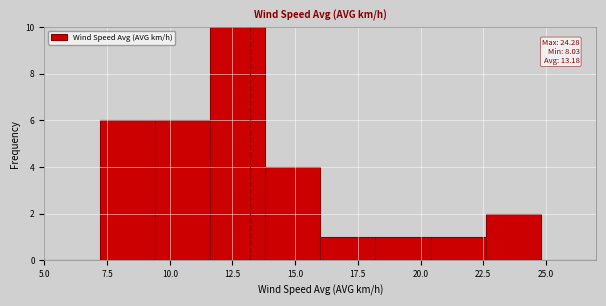

Which range on the x-axis has the tallest bar?

11.6 to 13.8